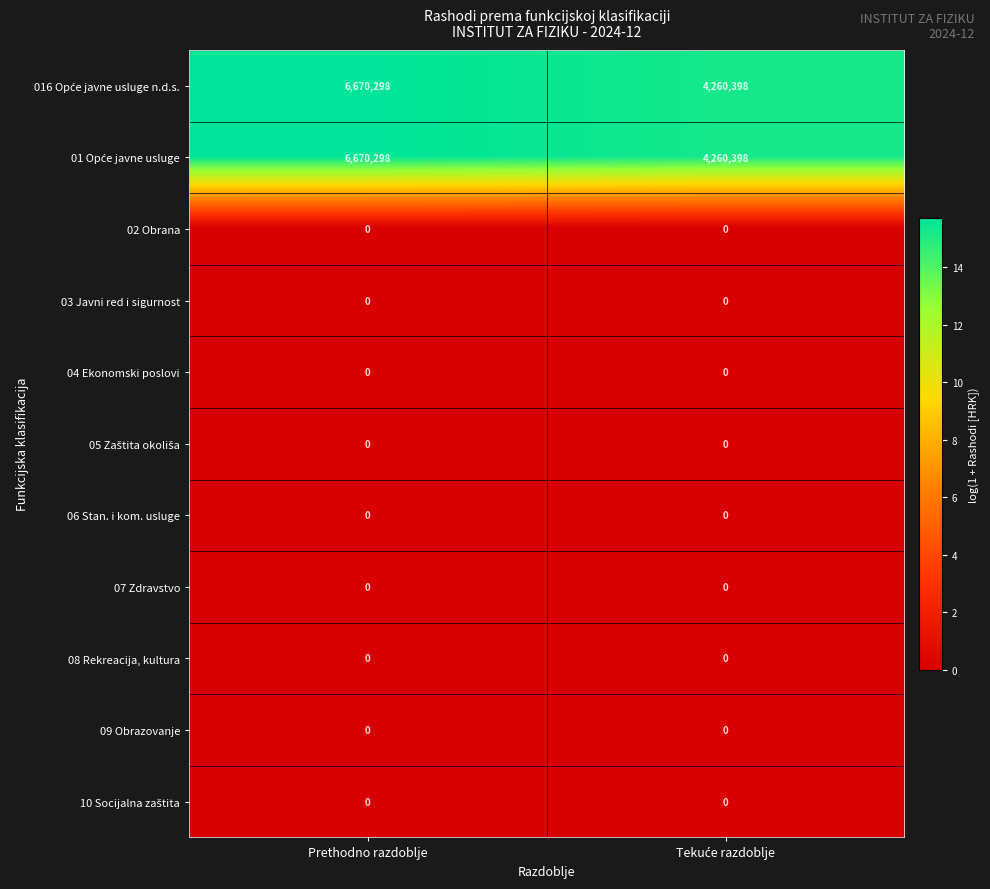

What is the greatest value displayed?

6670298